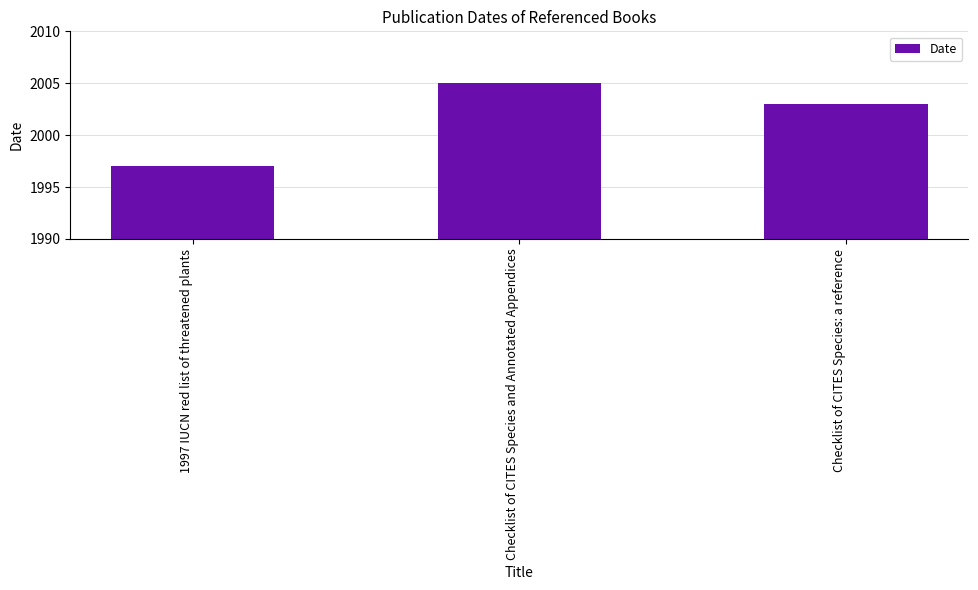

The value at Checklist of CITES Species and Annotated Appendices is 2005. True or false?

True